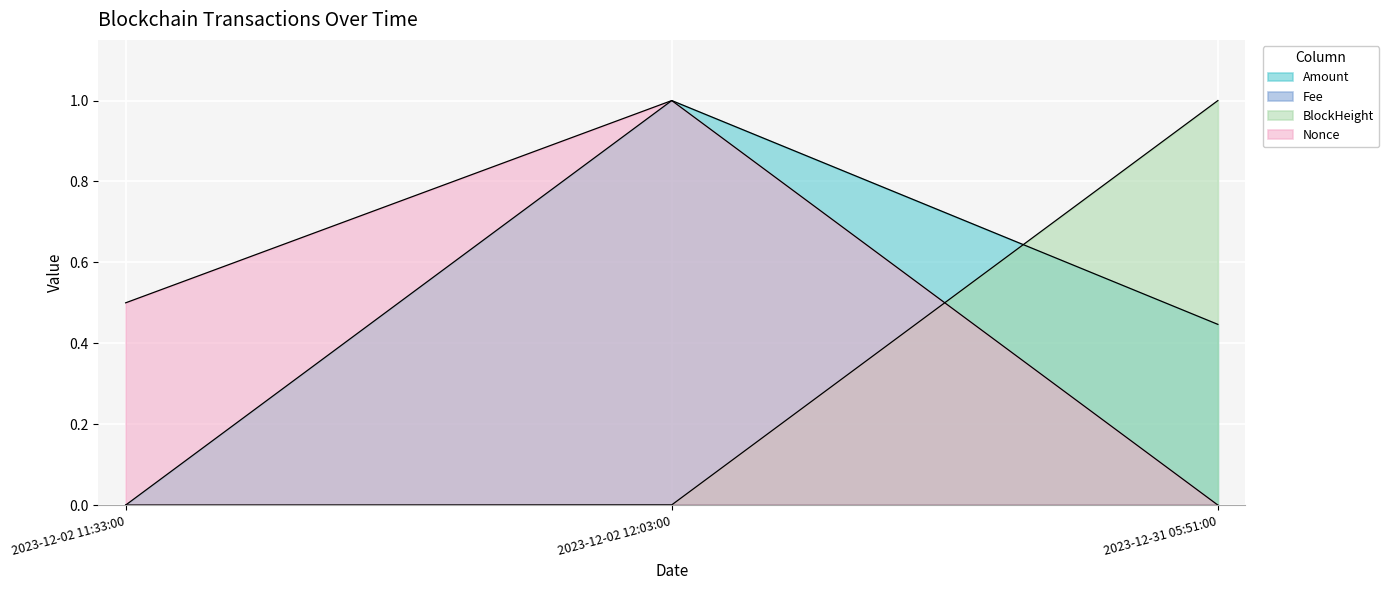

What is the difference between the maximum and minimum values in the Amount series?

1.0